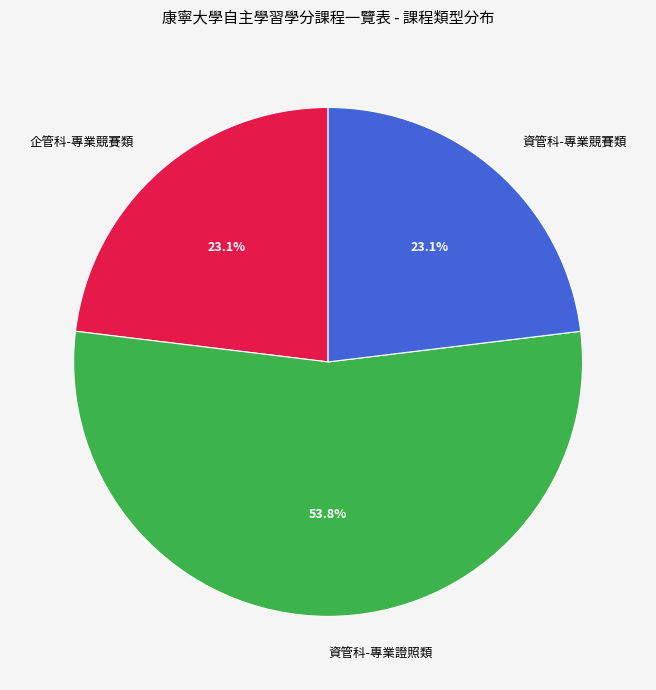

What is the majority slice?

資管科-專業證照類